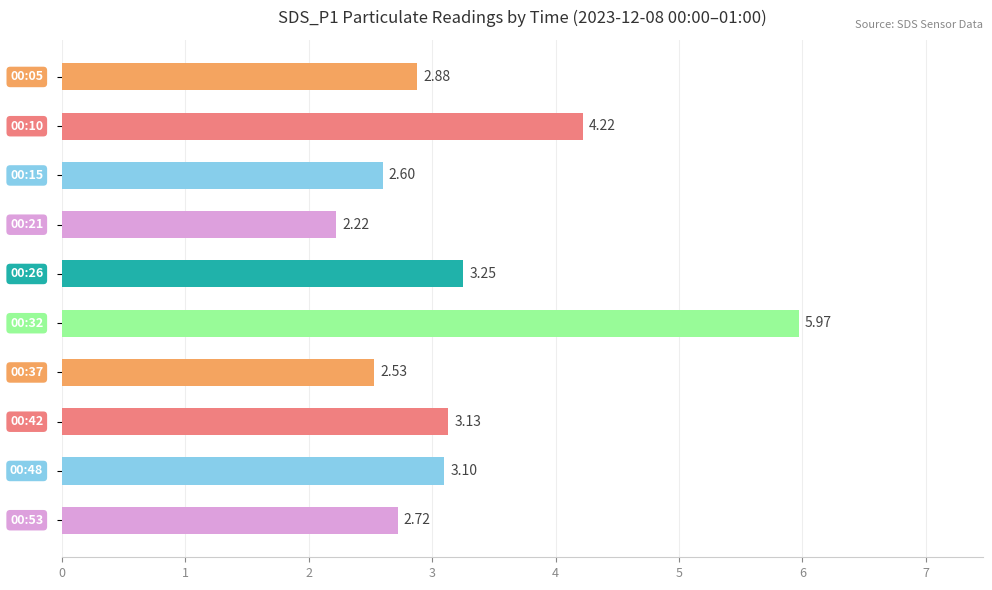

What is the sum of all values?

32.6